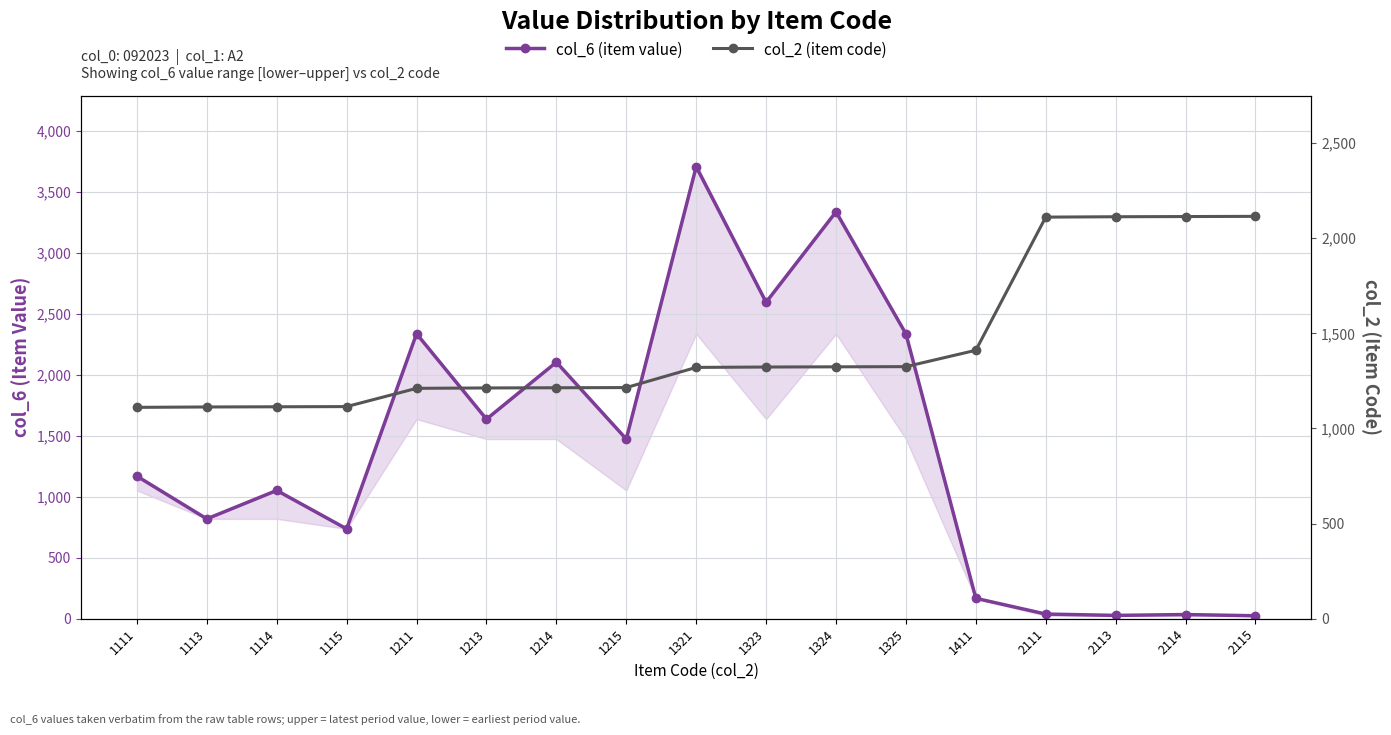

What is the maximum value for col_6 (item value)?

3704